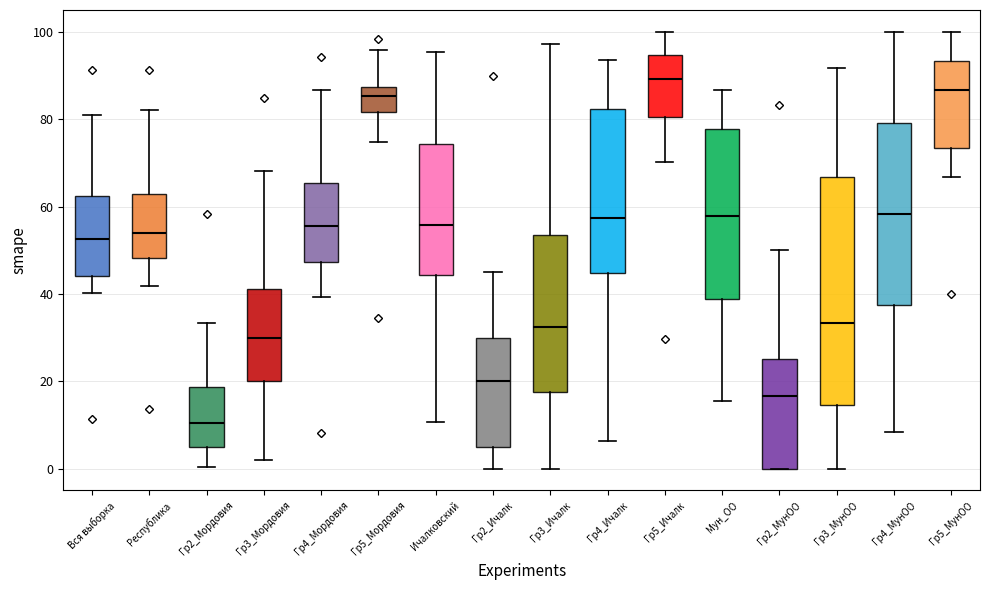

Reading left to right, transcribe this box plot: for each box, give where its median line is, the range the box spans, and where its two whiskers end, as read against the y-axis. The values are not printed on the chart, so give them approximately, as read against the axis.

Вся выборка: median 52, box 44 to 62, whiskers 40 to 82
Республика: median 54, box 48 to 62, whiskers 42 to 82
Гр2_Мордовия: median 10, box 6 to 18, whiskers 0 to 34
Гр3_Мордовия: median 30, box 20 to 42, whiskers 2 to 68
Гр4_Мордовия: median 56, box 48 to 66, whiskers 40 to 86
Гр5_Мордовия: median 86, box 82 to 88, whiskers 74 to 96
Ичалковский: median 56, box 44 to 74, whiskers 10 to 96
Гр2_Ичалк: median 20, box 6 to 30, whiskers 0 to 46
Гр3_Ичалк: median 32, box 18 to 54, whiskers 0 to 98
Гр4_Ичалк: median 58, box 44 to 82, whiskers 6 to 94
Гр5_Ичалк: median 90, box 80 to 94, whiskers 70 to 100
Мун_ОО: median 58, box 38 to 78, whiskers 16 to 86
Гр2_МунОО: median 16, box 0 to 26, whiskers 0 to 50
Гр3_МунОО: median 34, box 14 to 66, whiskers 0 to 92
Гр4_МунОО: median 58, box 38 to 80, whiskers 8 to 100
Гр5_МунОО: median 86, box 74 to 94, whiskers 66 to 100